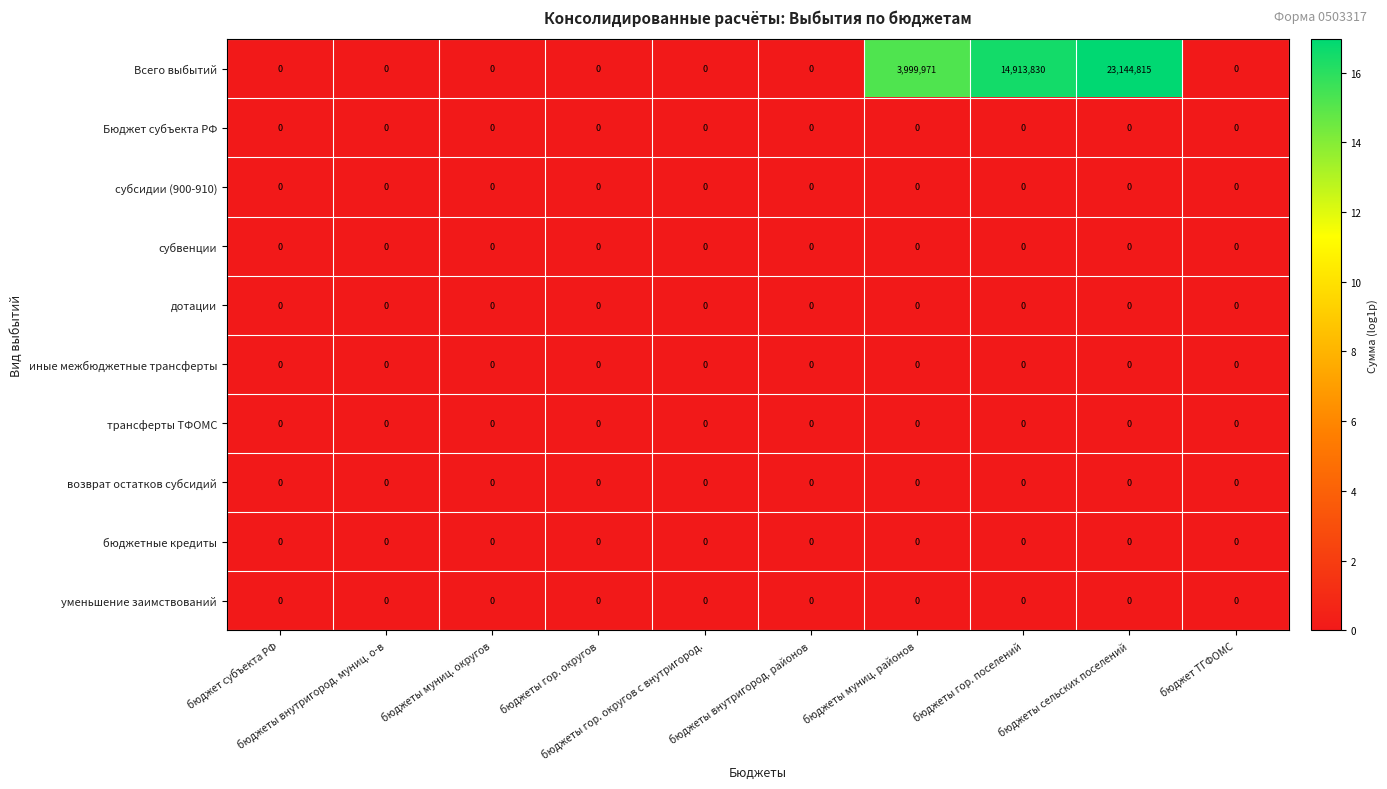

At which category is the sum across all series the highest?

бюджеты сельских поселений